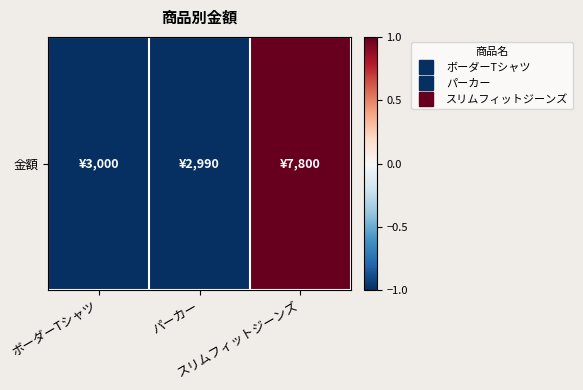

The chart shows a value of -1.6 at ボーダーTシャツ. True or false?

False